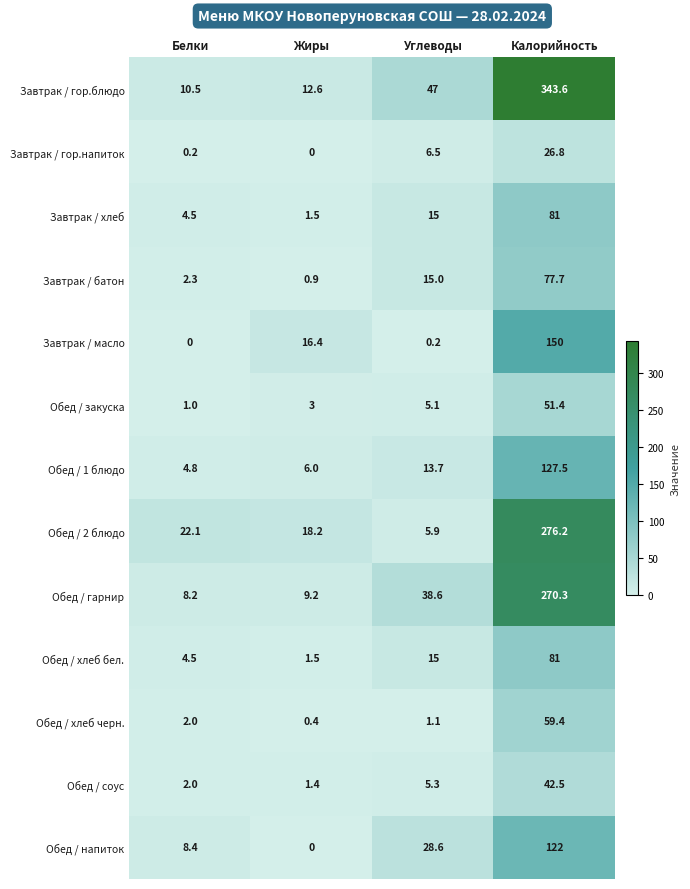

Which series has the largest total across all categories?

Завтрак / гор.блюдо